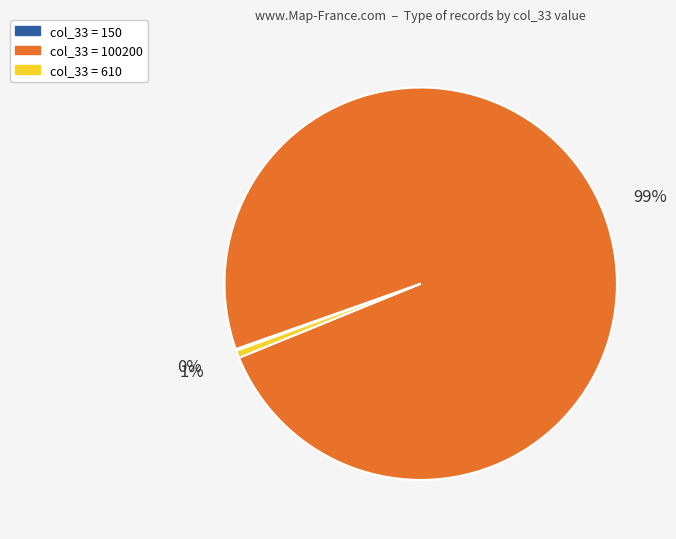

To the nearest percent, what is the combined percentage of col_33 = 100200 and col_33 = 610?

100%